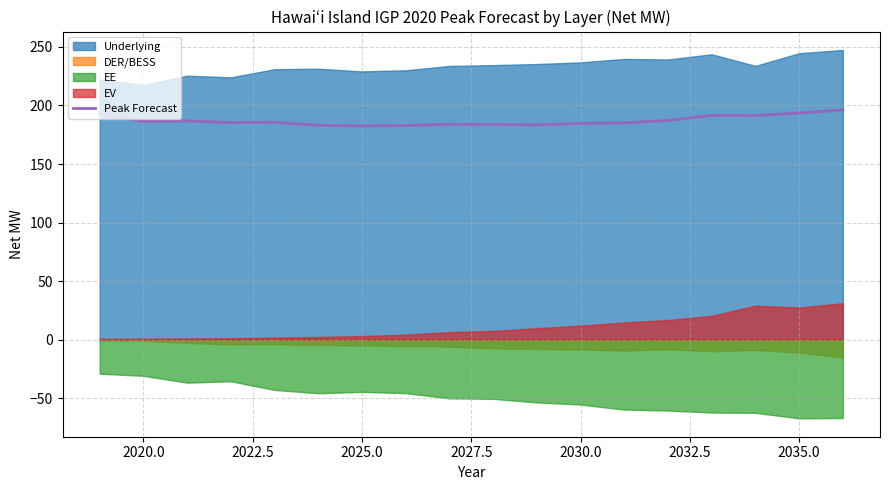

Is it true that Peak Forecast equals 263.8 at 2020.0?

False